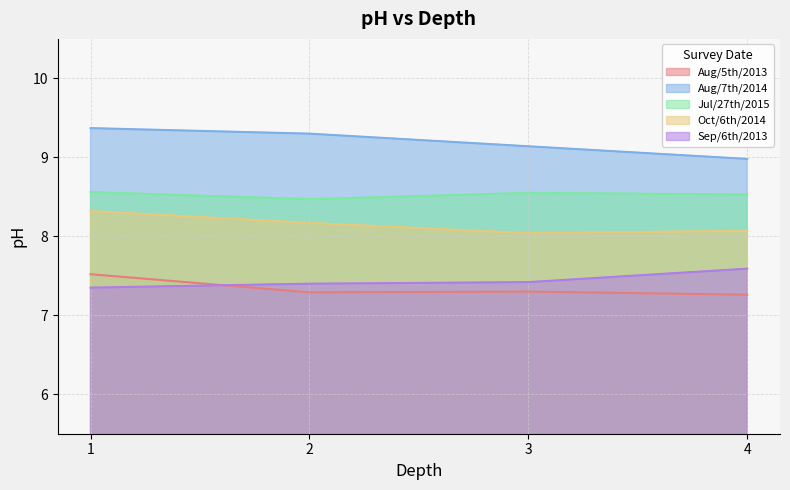

Does the chart display data point markers on the line(s)?

No